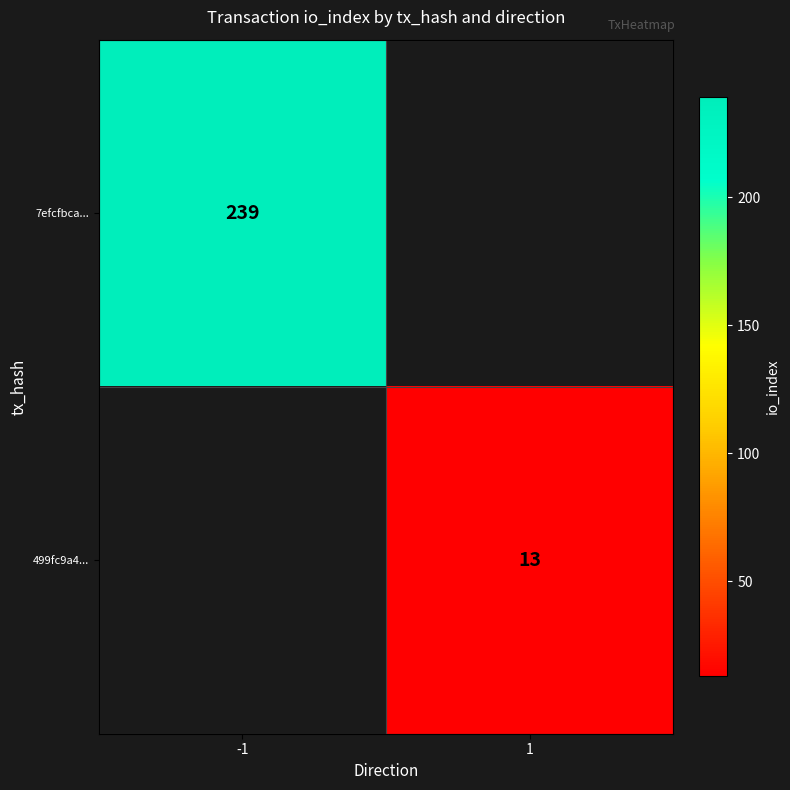

At which category is the sum across all series the highest?

-1